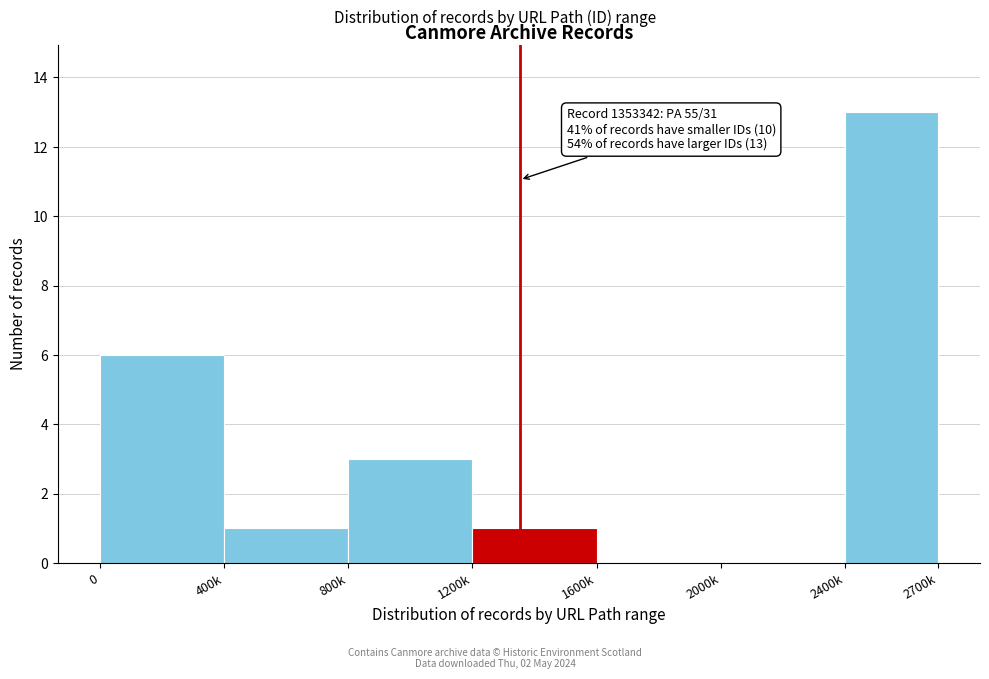

Reading left to right, list all the values displayed in this chart.

0=6	400k=1	800k=3	1200k=1	1600k=0	2000k=0	2400k=13